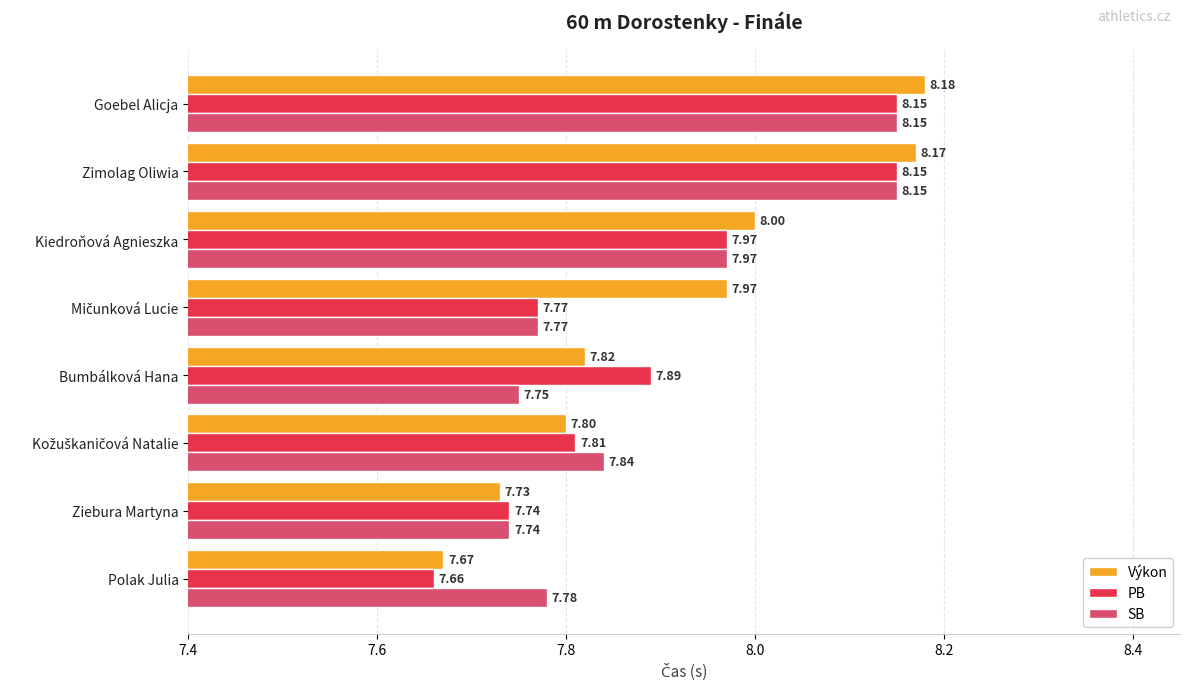

What is the average value of the SB series?

7.9